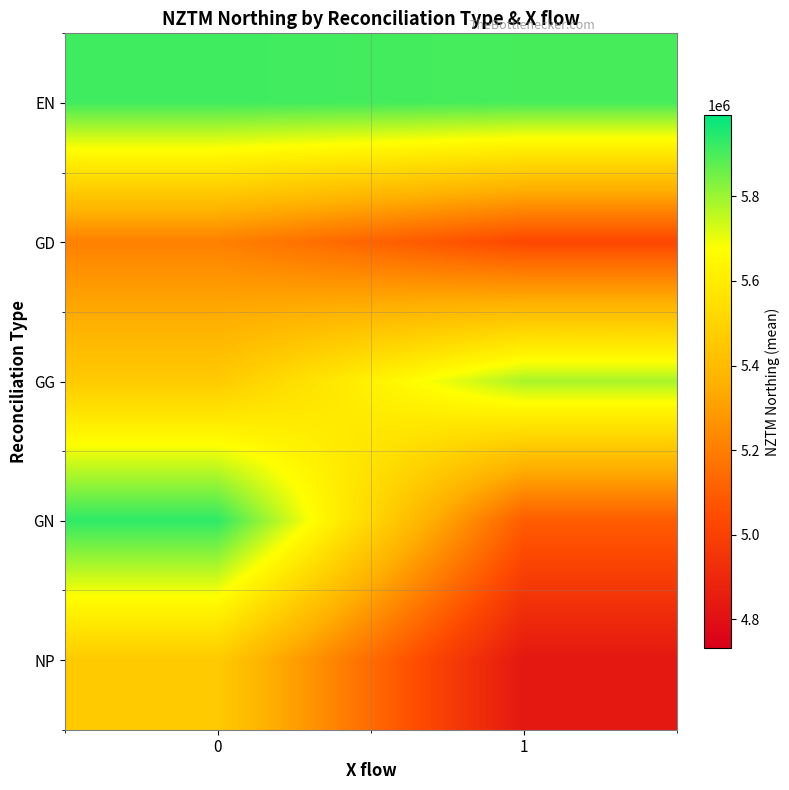

What is the total value across all series at 1?

26639805.0